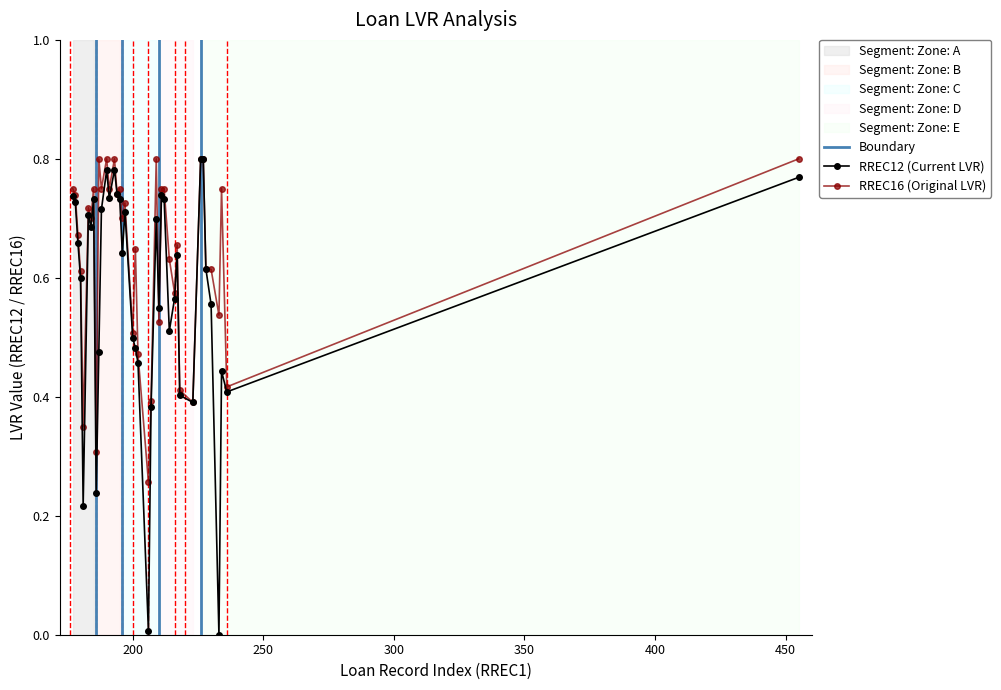

True or false: RREC12 (Current LVR) has more than 0 interior local peaks.

True